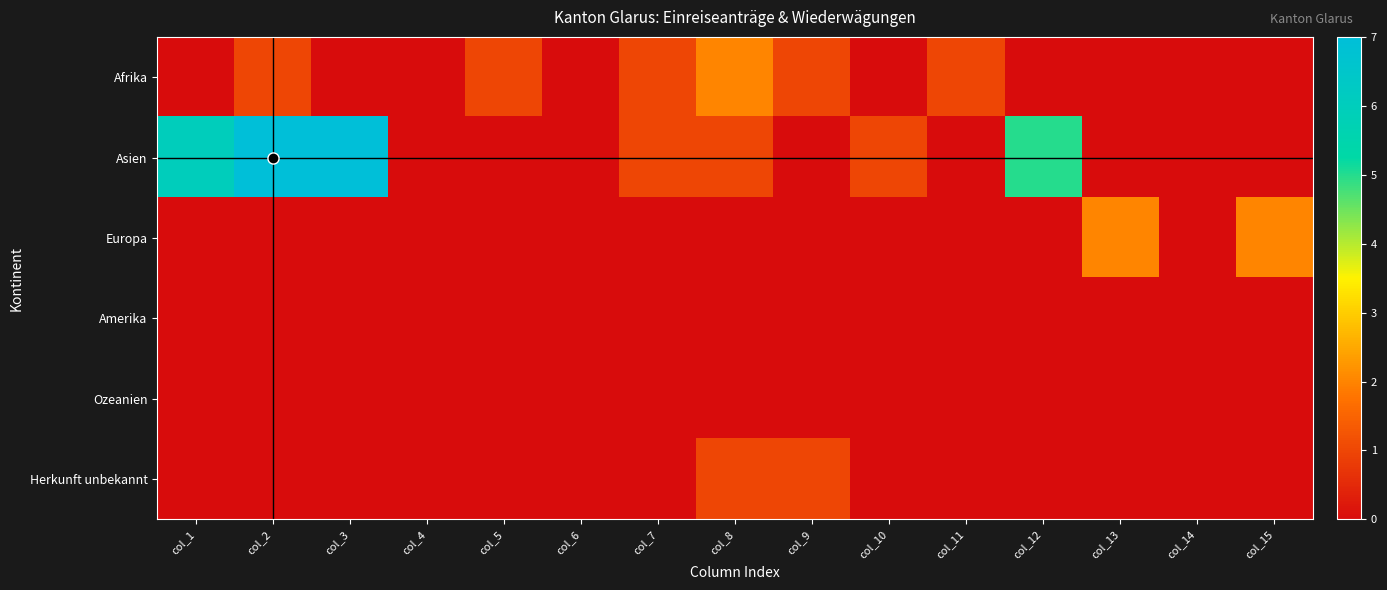

Reading right to left, what are all the values shown in this chart?

Afrika: col_15=0	col_14=0	col_13=0	col_12=0	col_11=1	col_10=0	col_9=1	col_8=2	col_7=1	col_6=0	col_5=1	col_4=0	col_3=0	col_2=1	col_1=0
Asien: col_15=0	col_14=0	col_13=0	col_12=5	col_11=0	col_10=1	col_9=0	col_8=1	col_7=1	col_6=0	col_5=0	col_4=0	col_3=7	col_2=7	col_1=6
Europa: col_15=2	col_14=0	col_13=2	col_12=0	col_11=0	col_10=0	col_9=0	col_8=0	col_7=0	col_6=0	col_5=0	col_4=0	col_3=0	col_2=0	col_1=0
Amerika: col_15=0	col_14=0	col_13=0	col_12=0	col_11=0	col_10=0	col_9=0	col_8=0	col_7=0	col_6=0	col_5=0	col_4=0	col_3=0	col_2=0	col_1=0
Ozeanien: col_15=0	col_14=0	col_13=0	col_12=0	col_11=0	col_10=0	col_9=0	col_8=0	col_7=0	col_6=0	col_5=0	col_4=0	col_3=0	col_2=0	col_1=0
Herkunft unbekannt: col_15=0	col_14=0	col_13=0	col_12=0	col_11=0	col_10=0	col_9=1	col_8=1	col_7=0	col_6=0	col_5=0	col_4=0	col_3=0	col_2=0	col_1=0